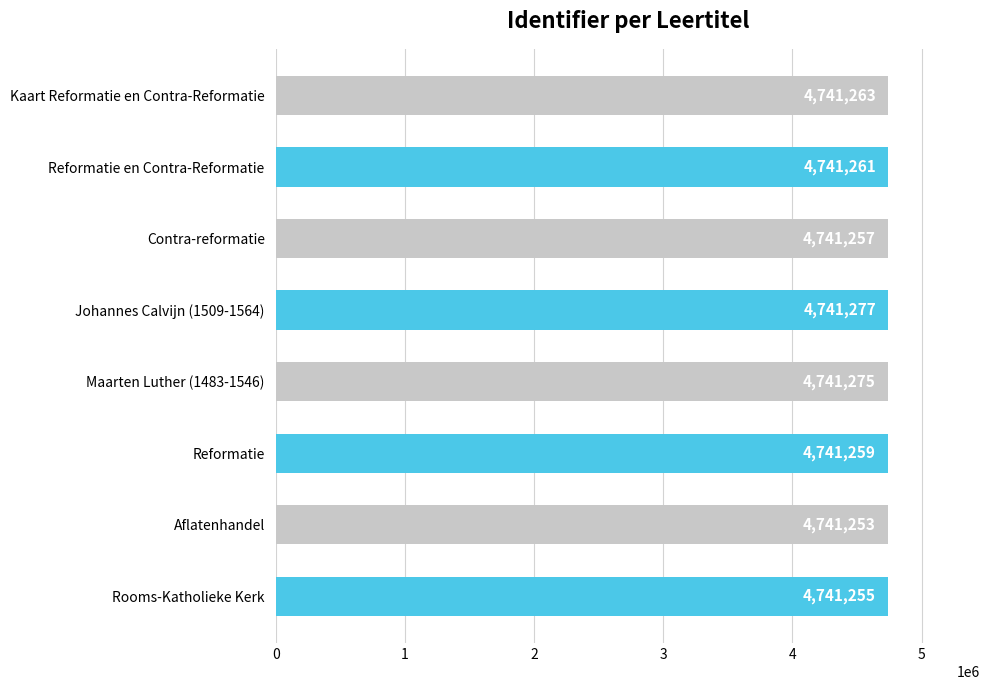

True or false: the data shows 4741253 at Aflatenhandel.

True